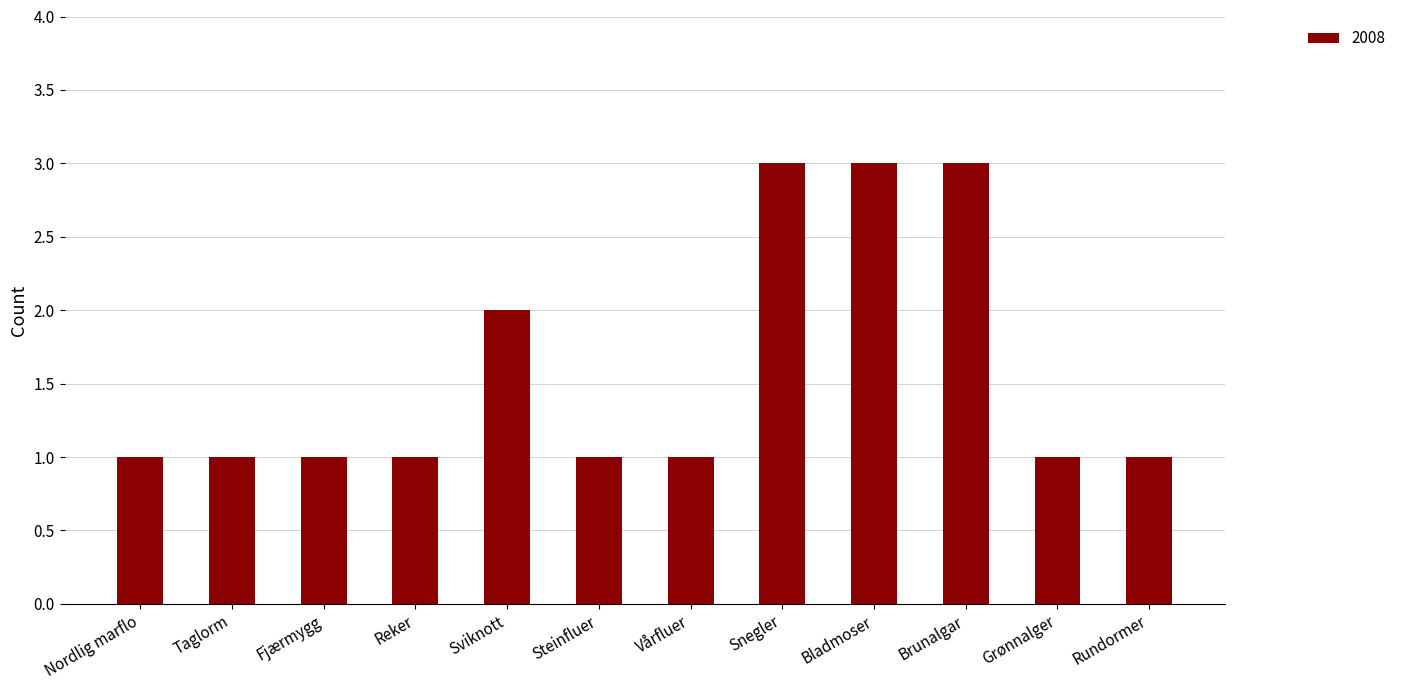

What is the average value?

2